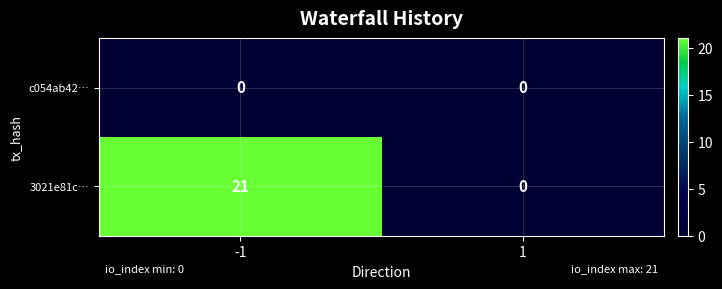

What is the maximum value shown in the chart?

21